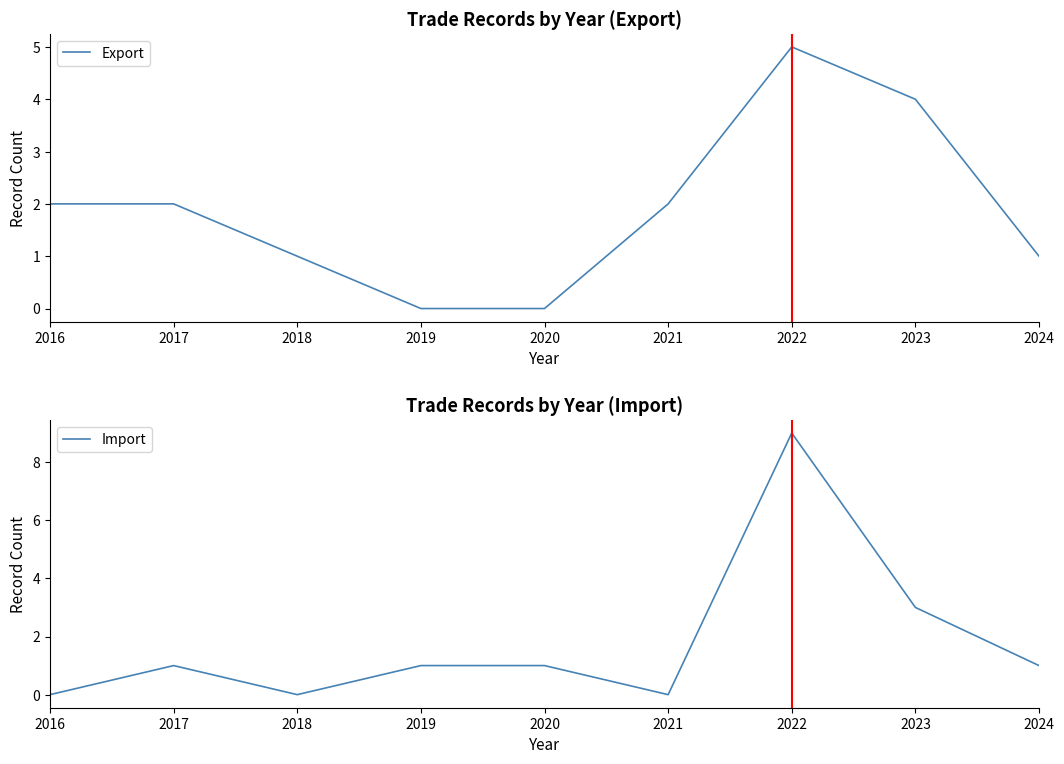

How many times do Export and Import cross each other?

4